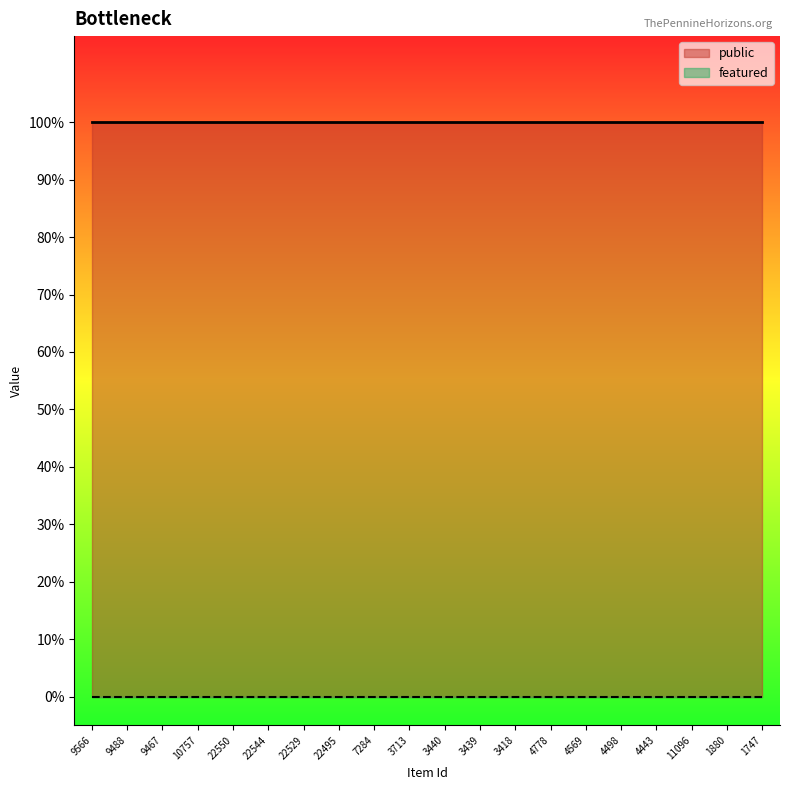

What is the difference between the highest and lowest values at 22550?

1